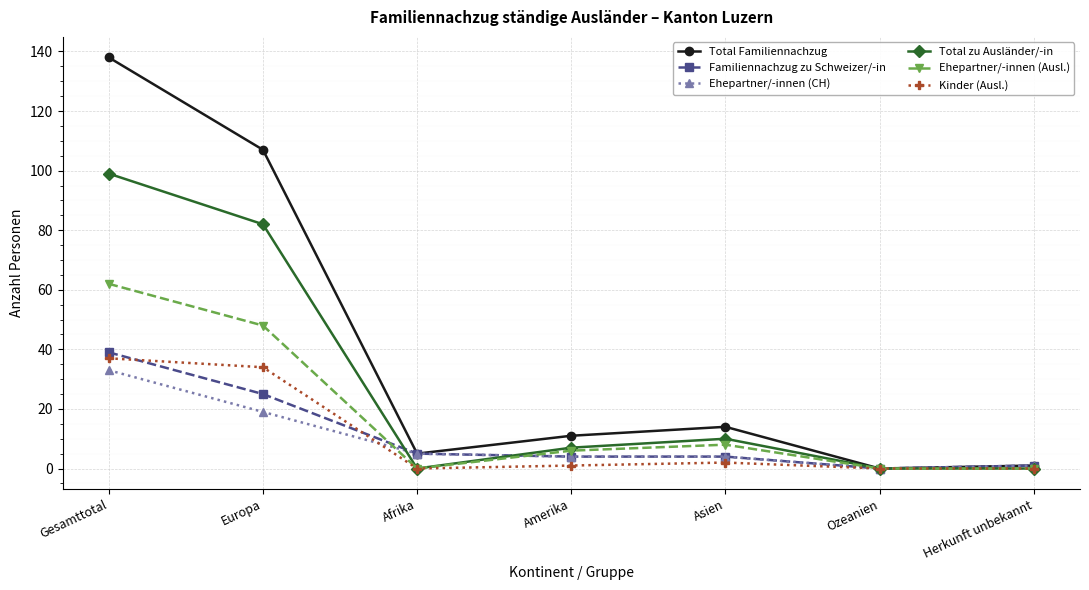

What position from the right is Asien?

3